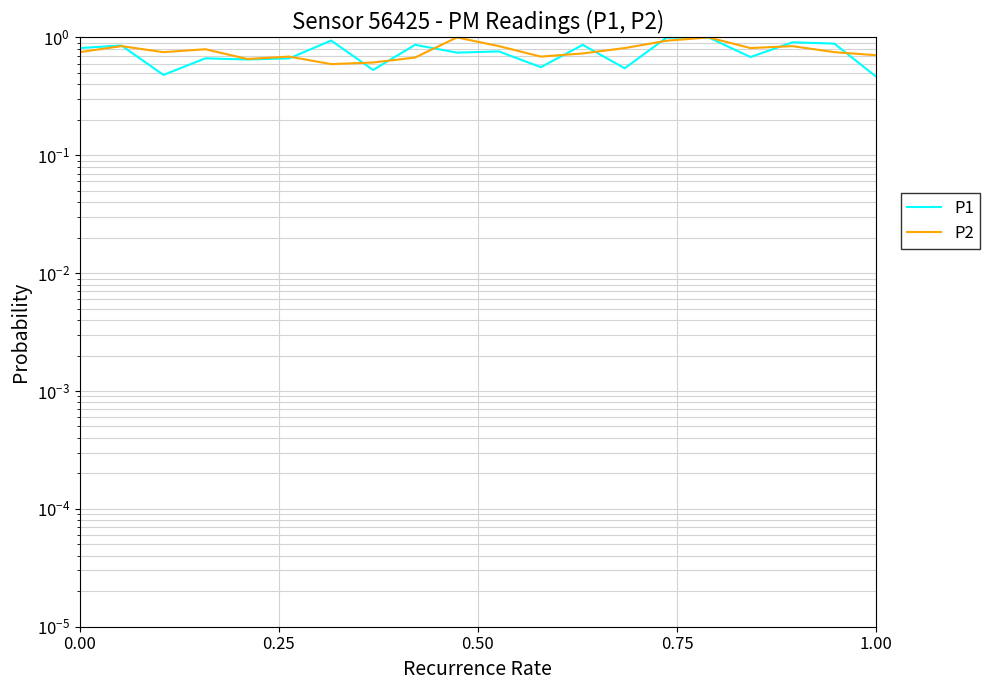

True or false: P1 has a value of 0.3 at 6.

False